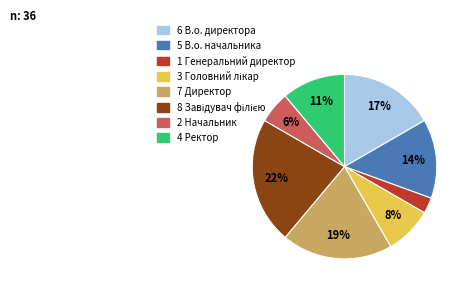

Is there a majority slice in this chart?

No